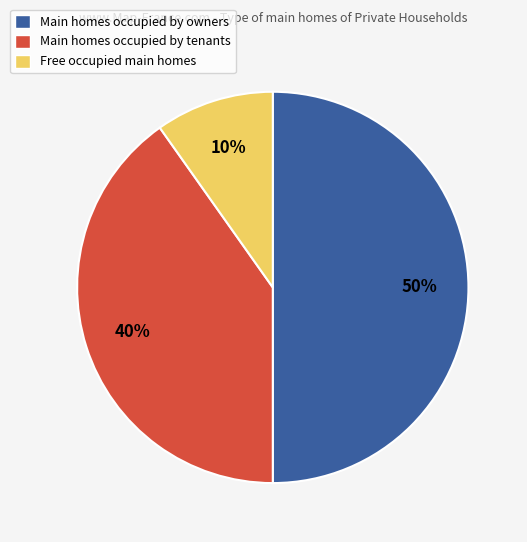

Is Main homes occupied by tenants the majority of the pie?

No